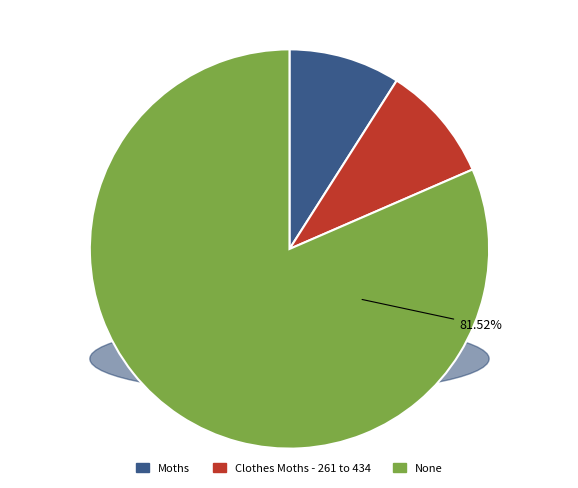

How many segments does this pie chart have?

3